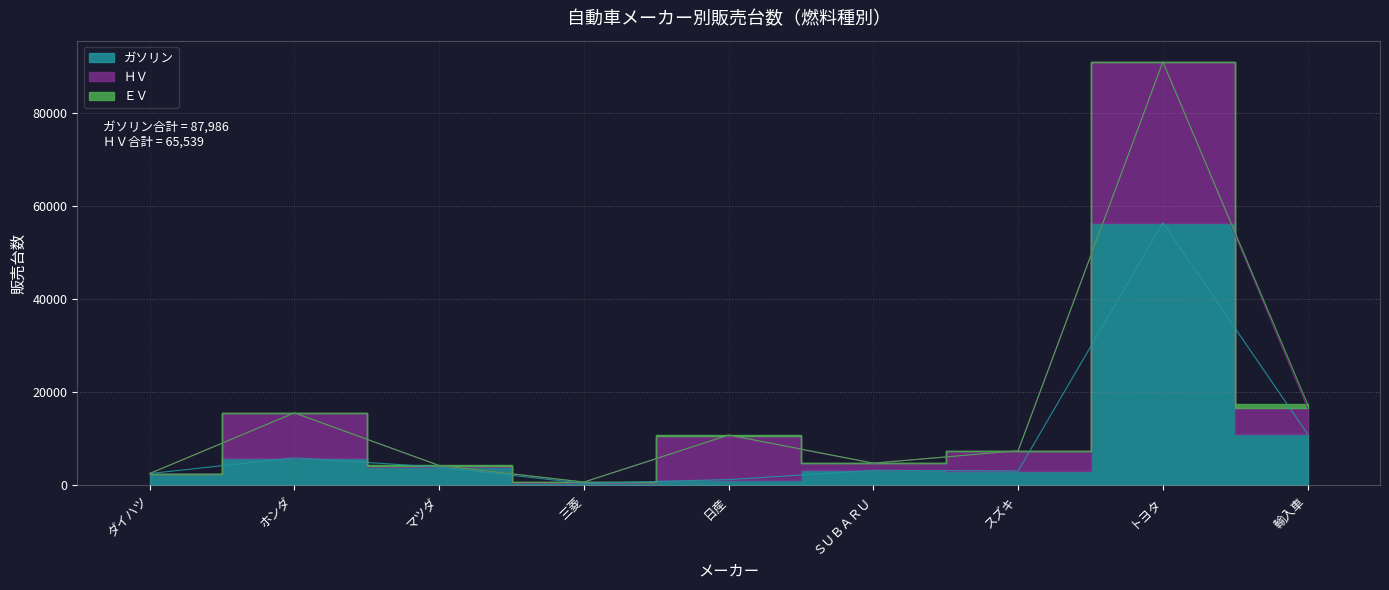

What are all the series names shown in the legend?

ガソリン, ＨＶ, ＥＶ